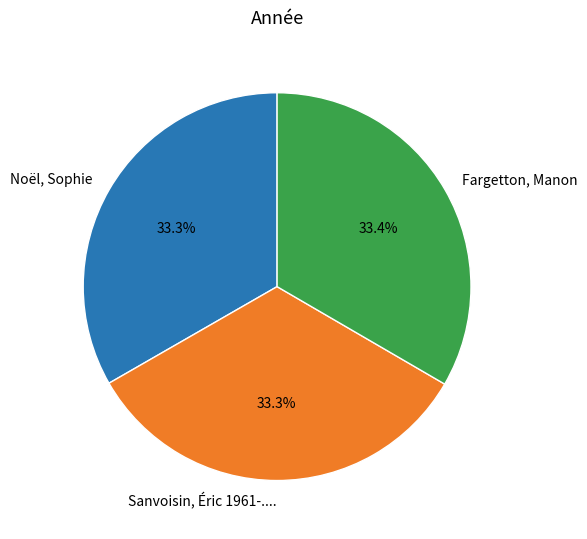

To the nearest percent, what percentage of the pie is Sanvoisin, Éric 1961-....?

33%